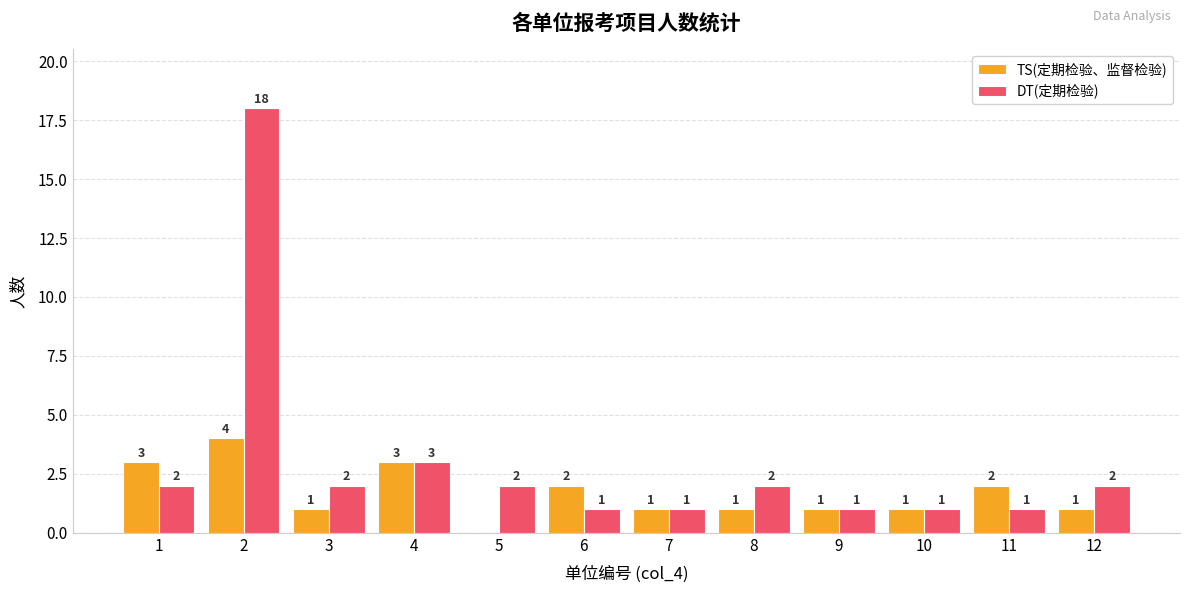

Between 6 and 9, which series saw the biggest shift?

TS(定期检验、监督检验)